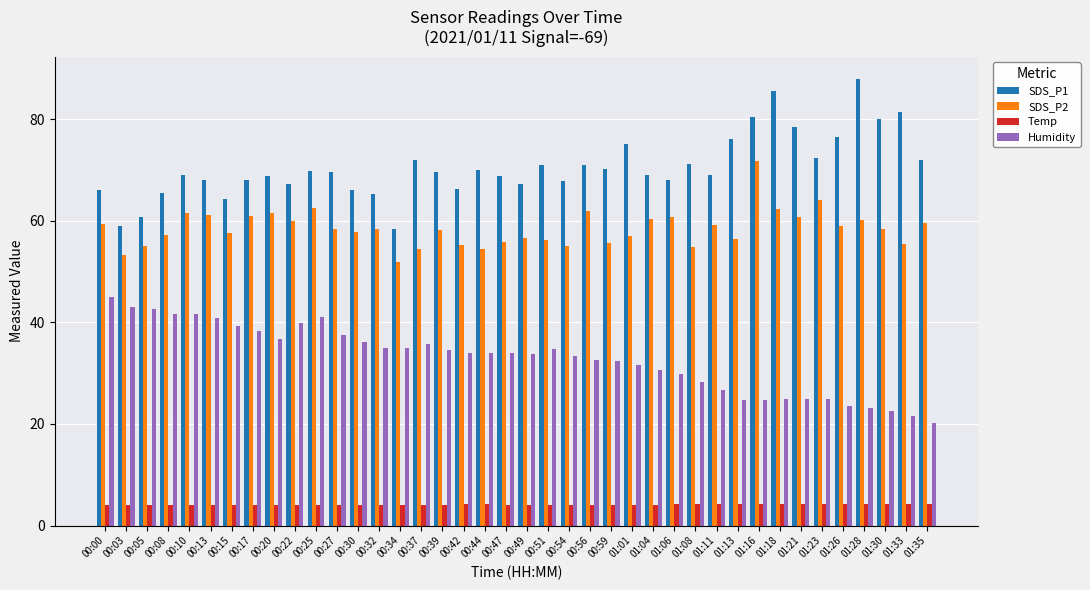

List the series in order of their peak value, lowest first.

Temp, Humidity, SDS_P2, SDS_P1